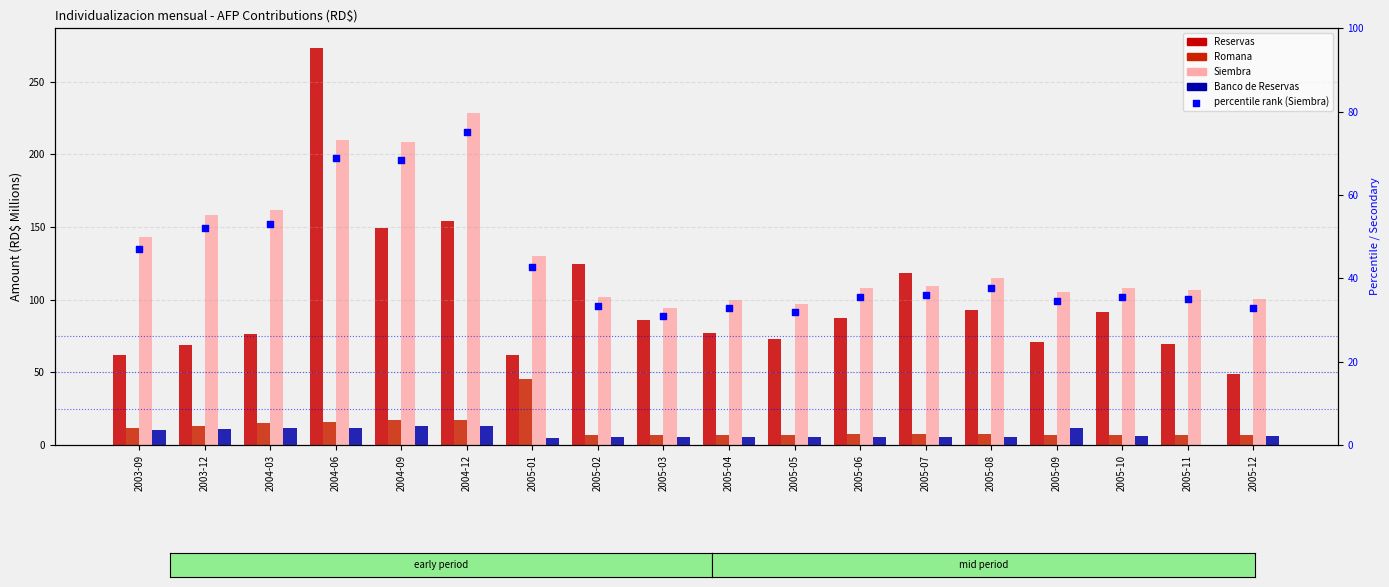

Which series reaches the minimum Y coordinate?

Banco de Reservas